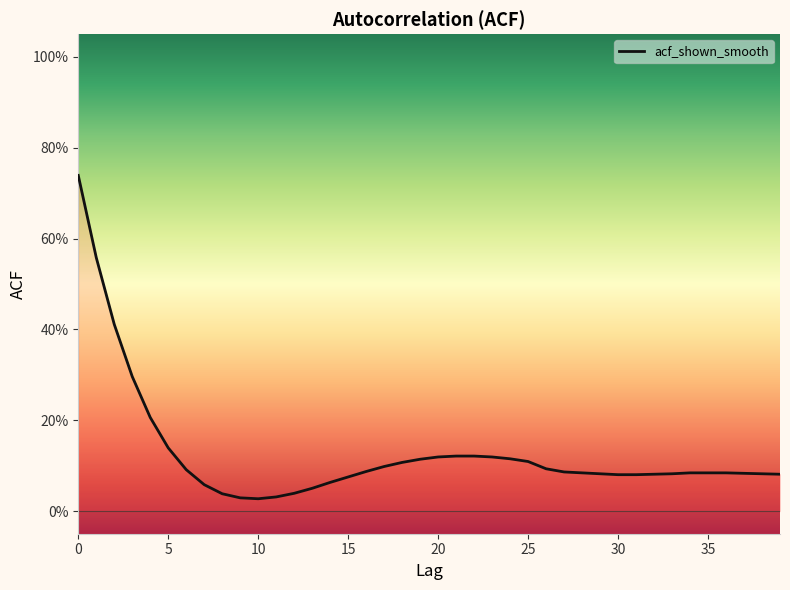

Rank the categories by value from highest to lowest.

0, 1, 2, 3, 4, 5, 21, 22, 20, 23, 24, 19, 25, 18, 17, 26, 6, 16, 27, 28, 34, 35, 36, 37, 29, 33, 38, 32, 39, 30, 31, 15, 14, 7, 13, 12, 8, 11, 9, 10